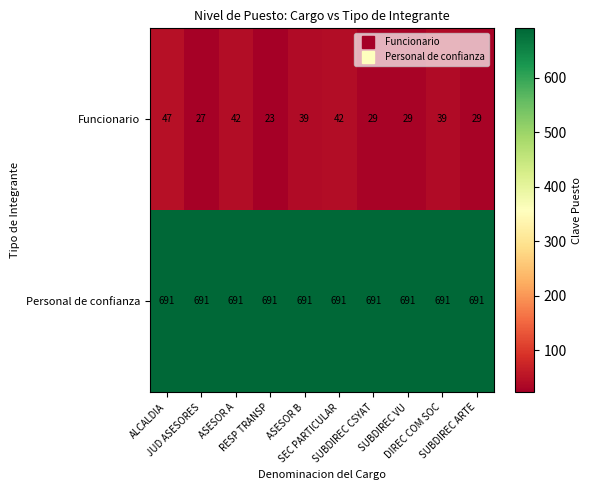

At how many categories does at least one series exceed 525?

10